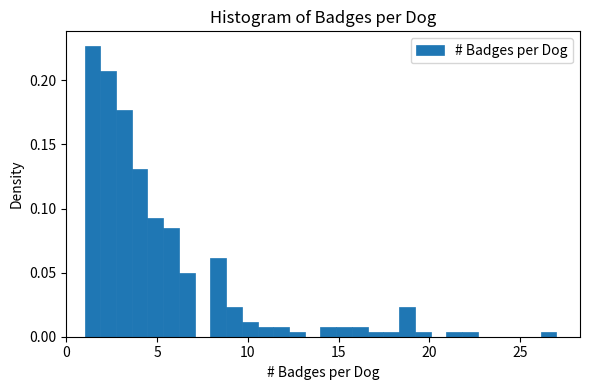

Around what value on the x-axis is the tallest bar? Give the approximate position of its centre, as read against the axis.

1.5